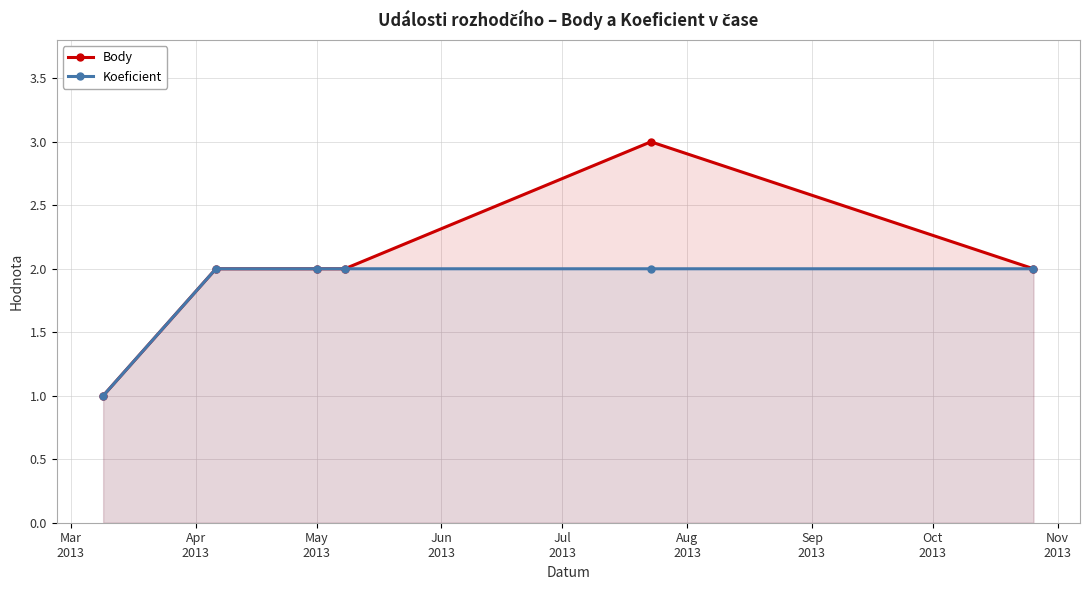

What is the minimum value for Koeficient?

1